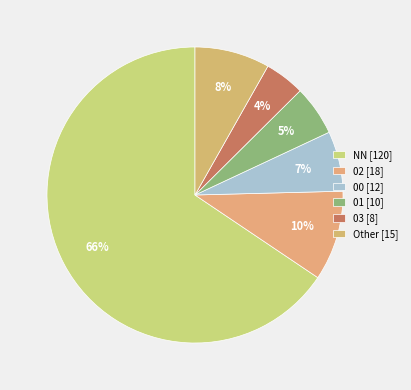

How many slices are in this pie chart?

6